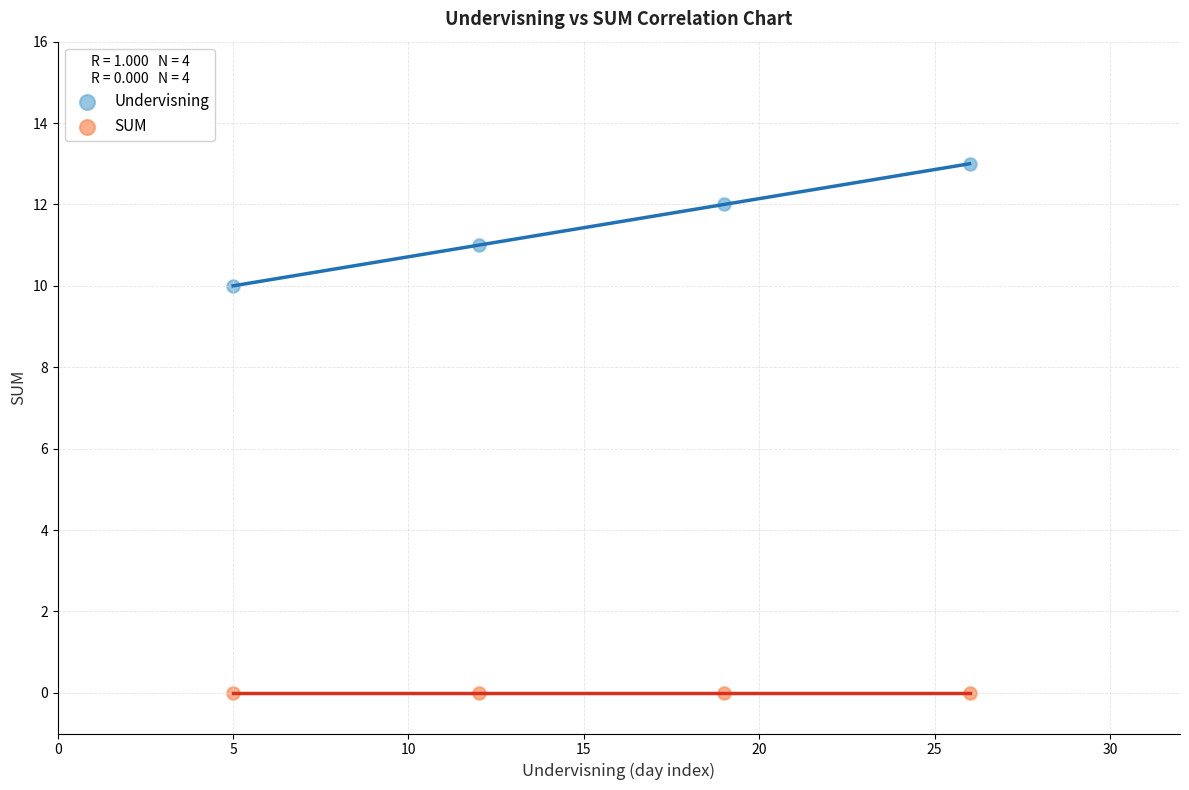

What are all the series names shown in the legend?

Undervisning, SUM